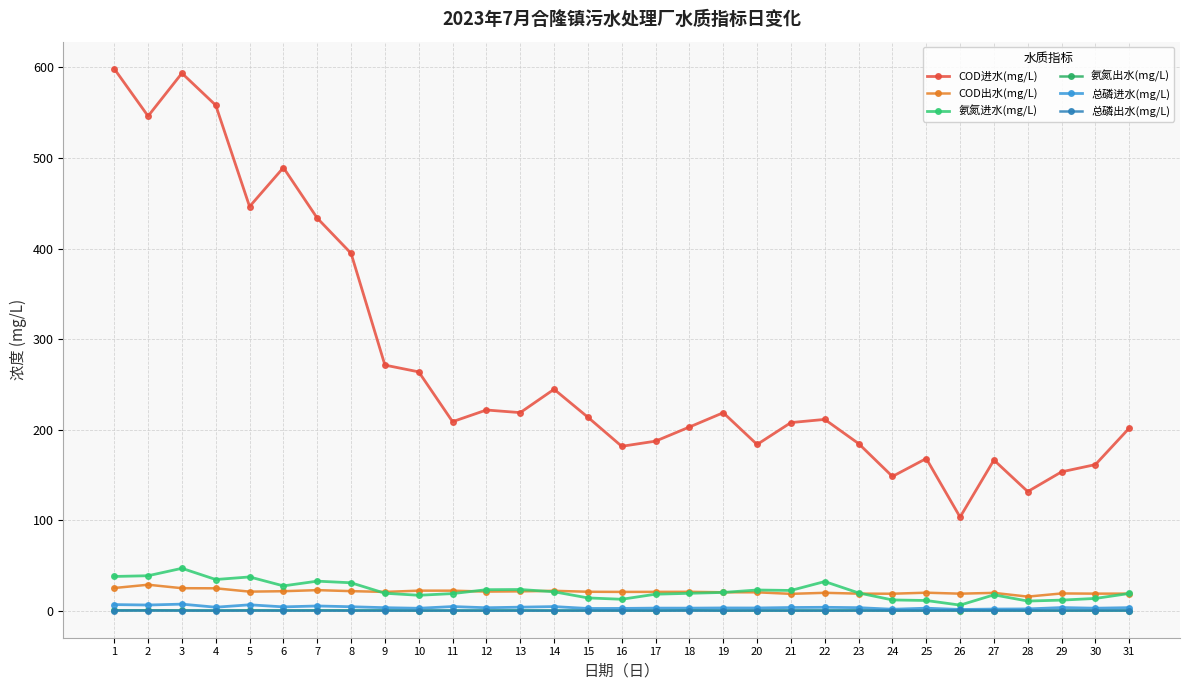

What is the difference between the maximum and second lowest values in the 氨氮进水(mg/L) series?

36.1